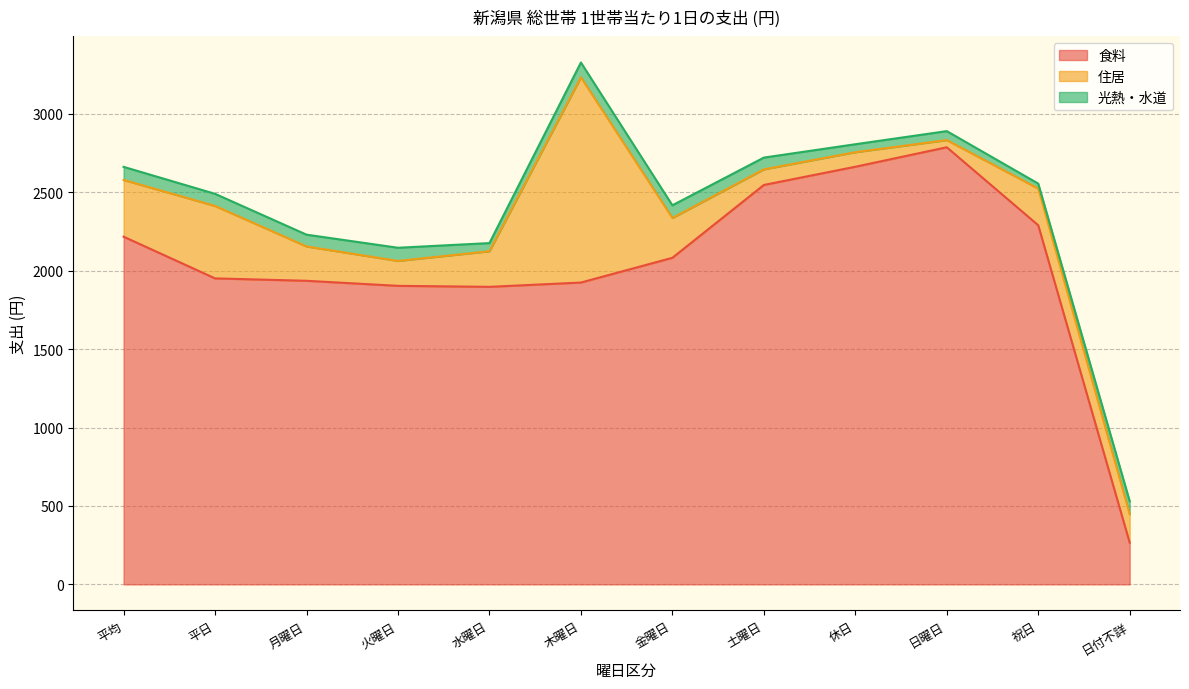

Which series has the widest spread of values?

食料